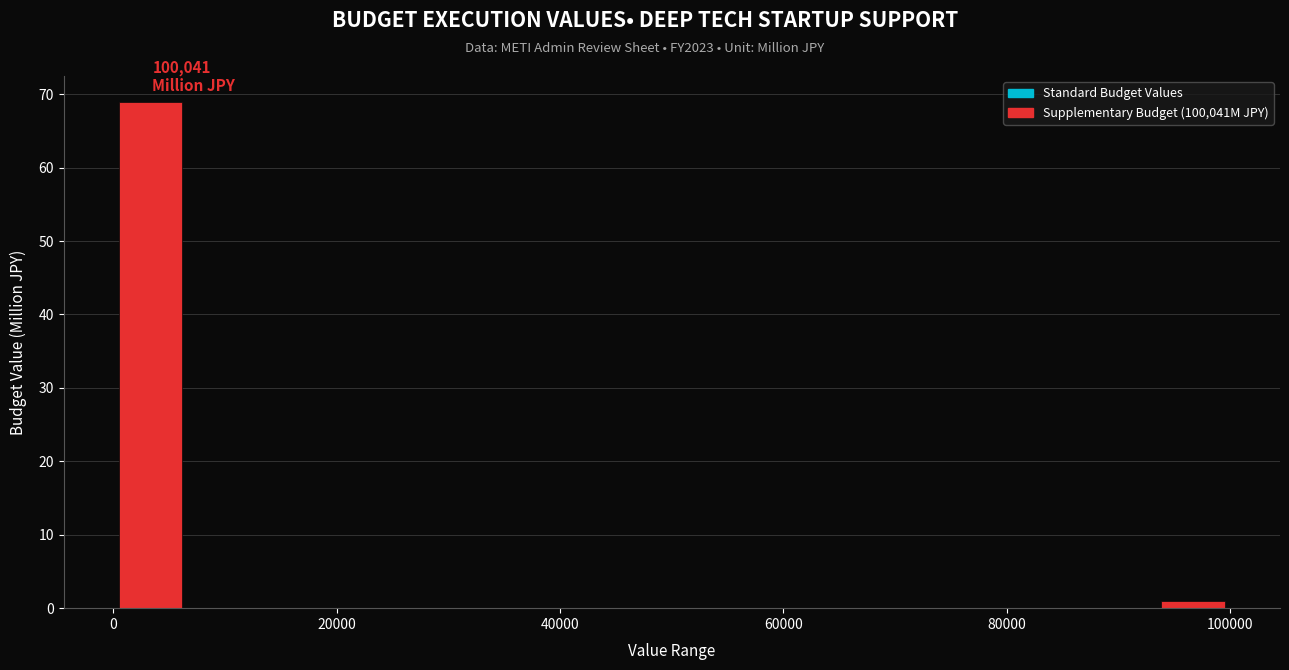

Around what value on the x-axis is the tallest bar? Give the approximate position of its centre, as read against the axis.

4000